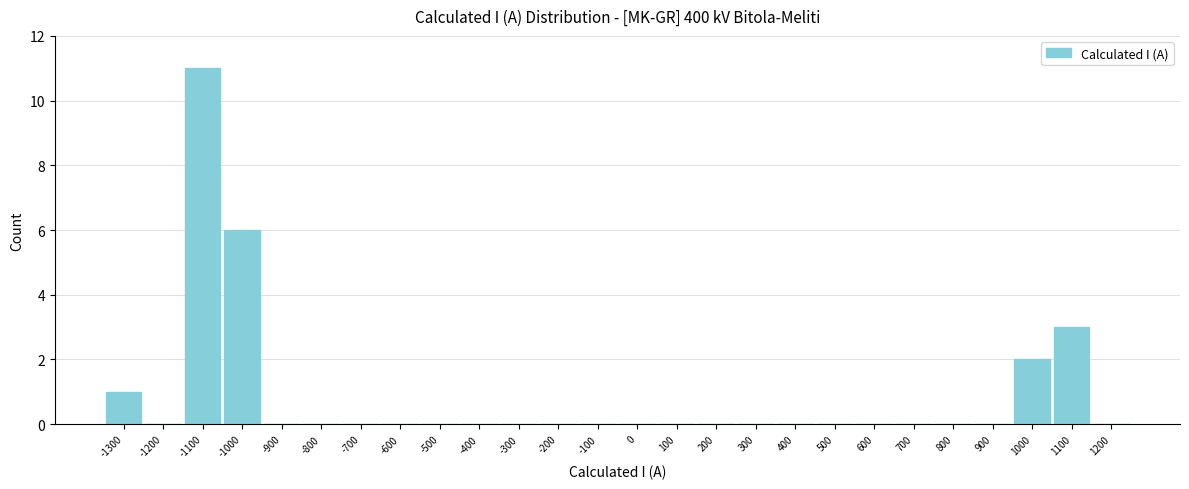

Reading left to right, extract all data points from this chart.

-1300=1	-1200=0	-1100=11	-1000=6	-900=0	-800=0	-700=0	-600=0	-500=0	-400=0	-300=0	-200=0	-100=0	0=0	100=0	200=0	300=0	400=0	500=0	600=0	700=0	800=0	900=0	1000=2	1100=3	1200=0